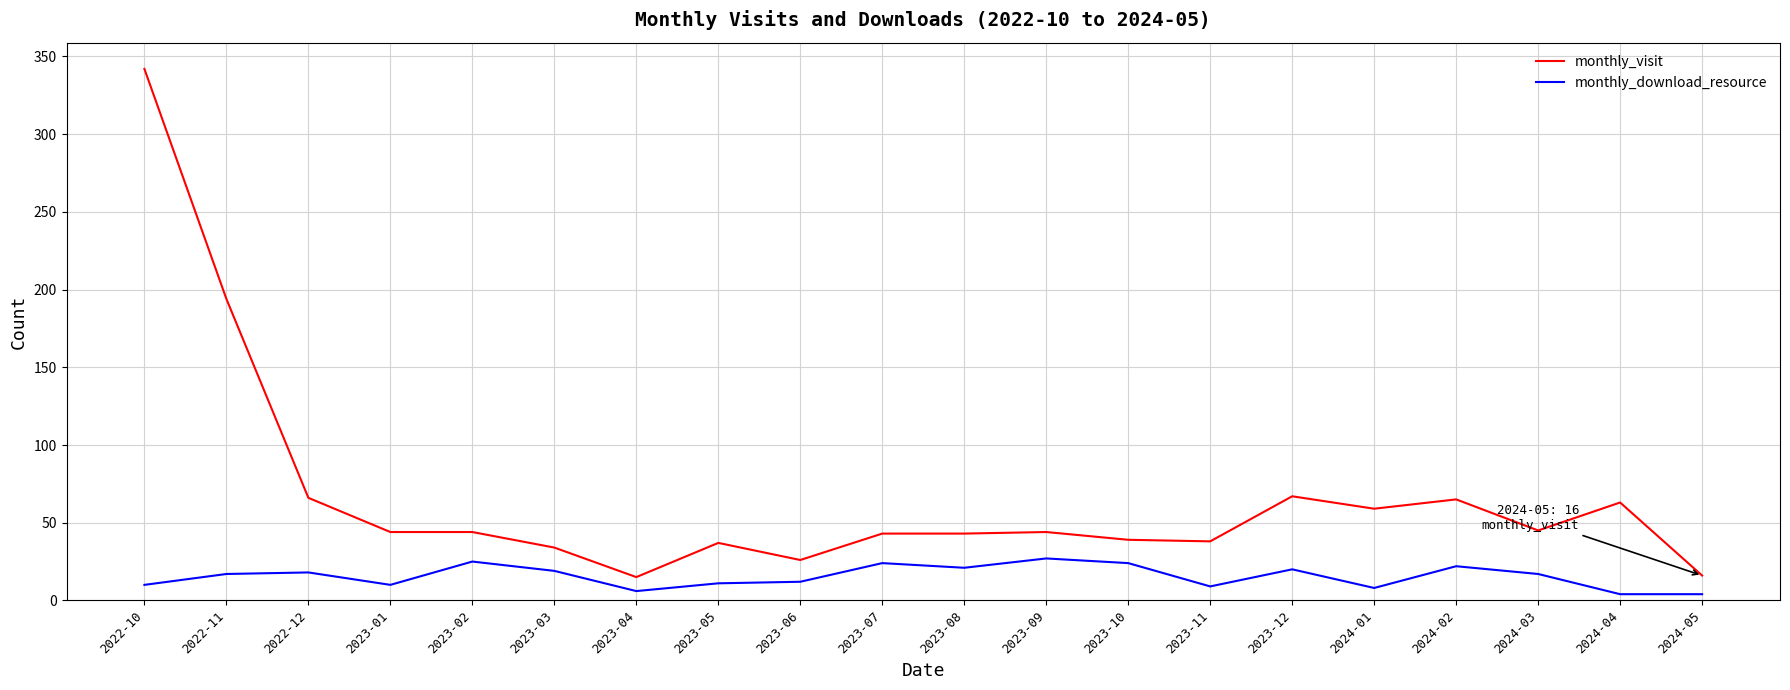

List the series in order of their peak value, highest first.

monthly_visit, monthly_download_resource